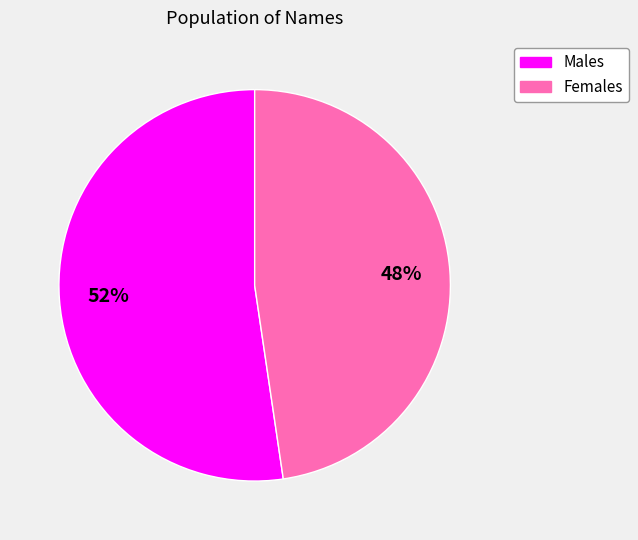

Does any single category account for the majority?

Yes